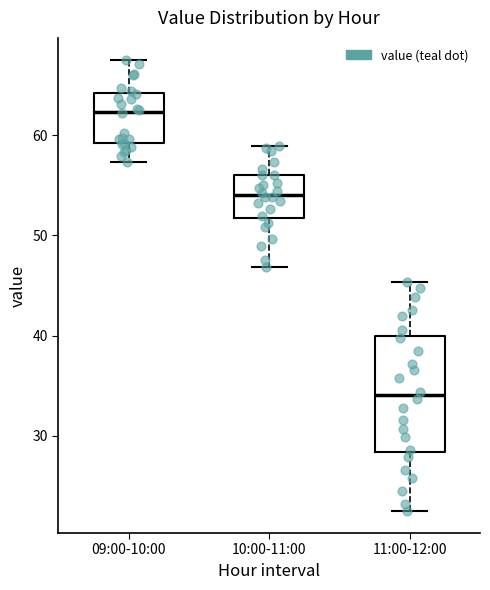

Which box is the tallest, from its lower edge to its upper edge?

11:00-12:00